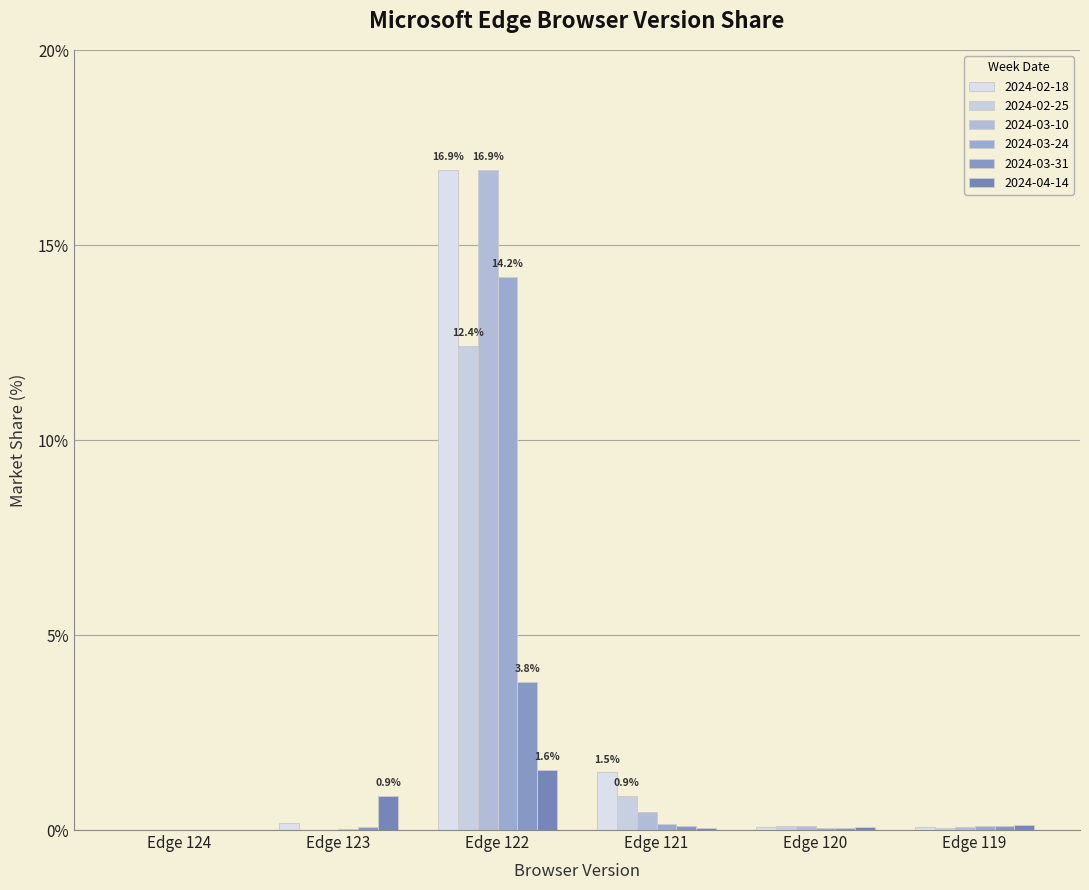

What are all the series names shown in the legend?

2024-02-18, 2024-02-25, 2024-03-10, 2024-03-24, 2024-03-31, 2024-04-14